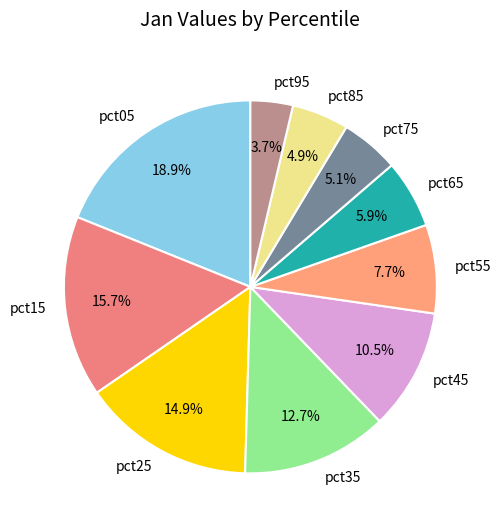

Is pct75 the majority of the pie?

No